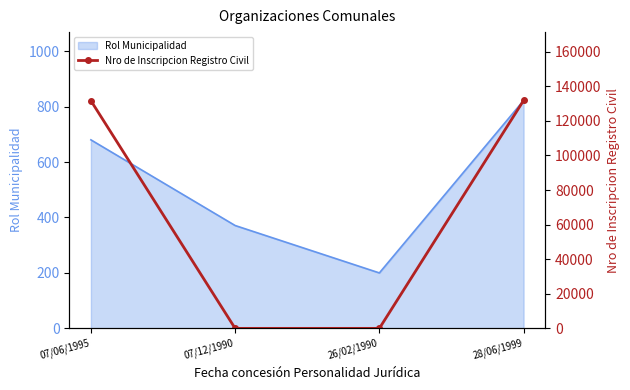

How many data points are less than 131664?

2